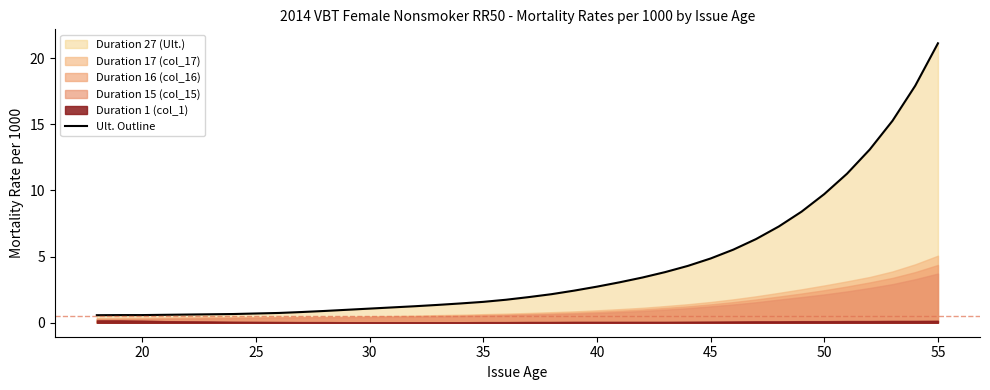

At which label does Ult. Outline reach its peak?

55